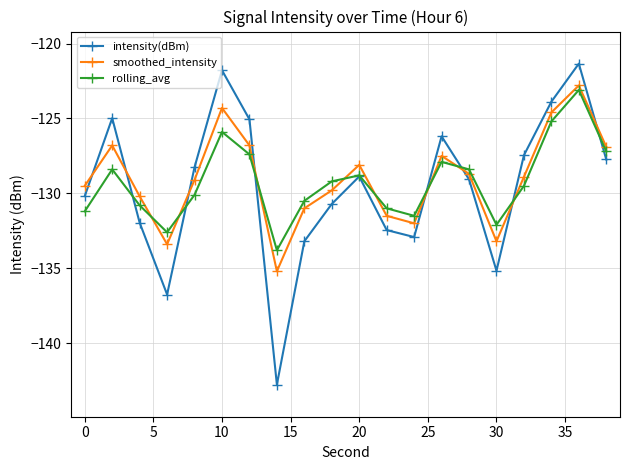

True or false: smoothed_intensity and intensity(dBm) intersect in this chart.

True